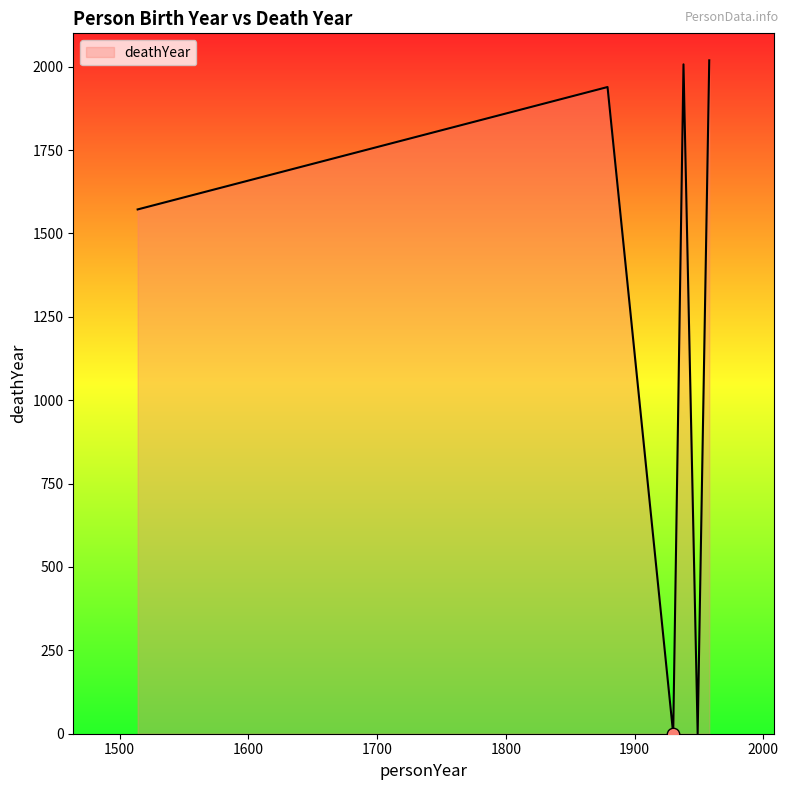

What is the maximum value shown in the chart?

2019